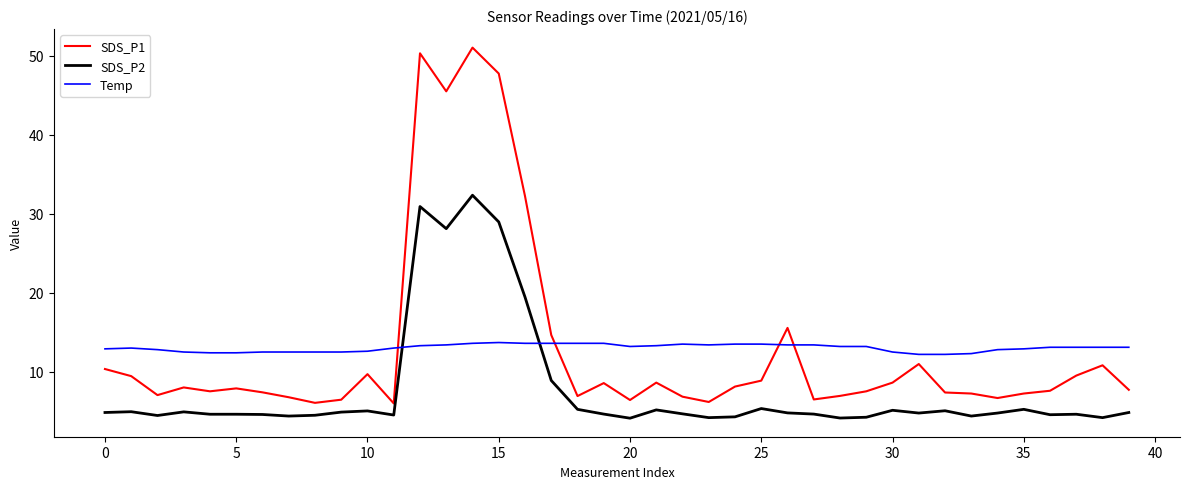

Rank the series by their maximum value, from highest to lowest.

SDS_P1, SDS_P2, Temp